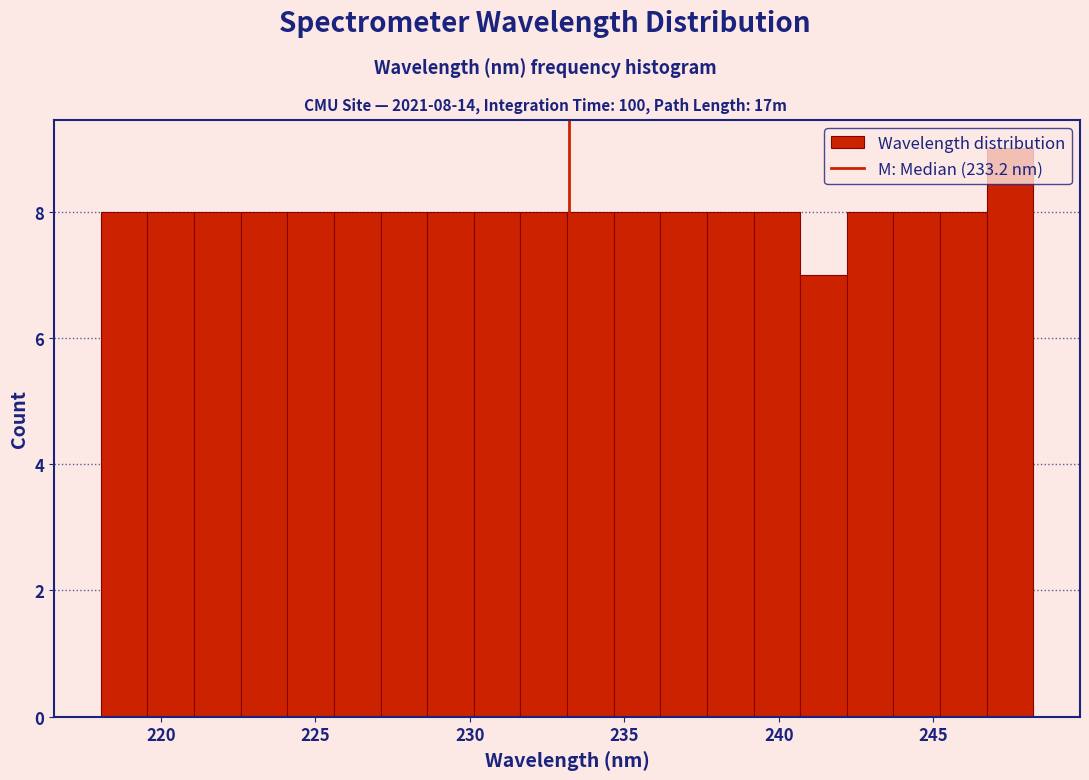

Around what value on the x-axis is the tallest bar? Give the approximate position of its centre, as read against the axis.

247.5